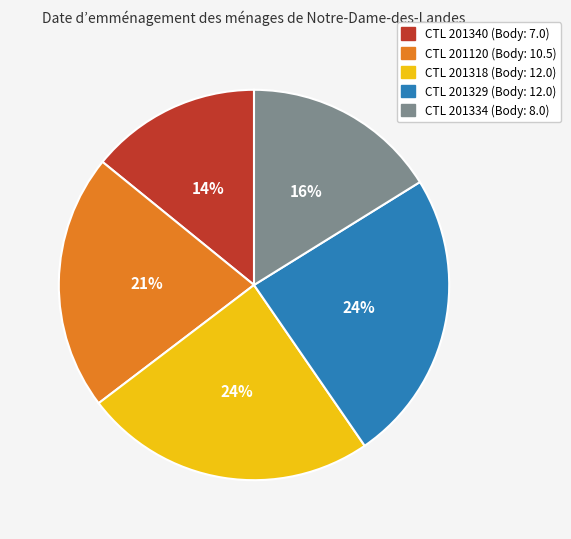

To the nearest percent, what is the difference between the largest and smallest slice percentages?

10%